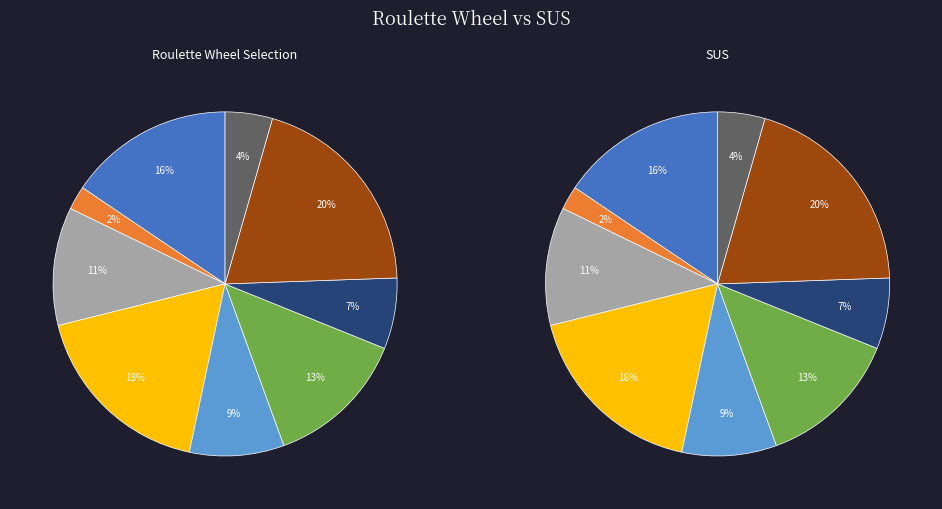

How many segments does this pie chart have?

9